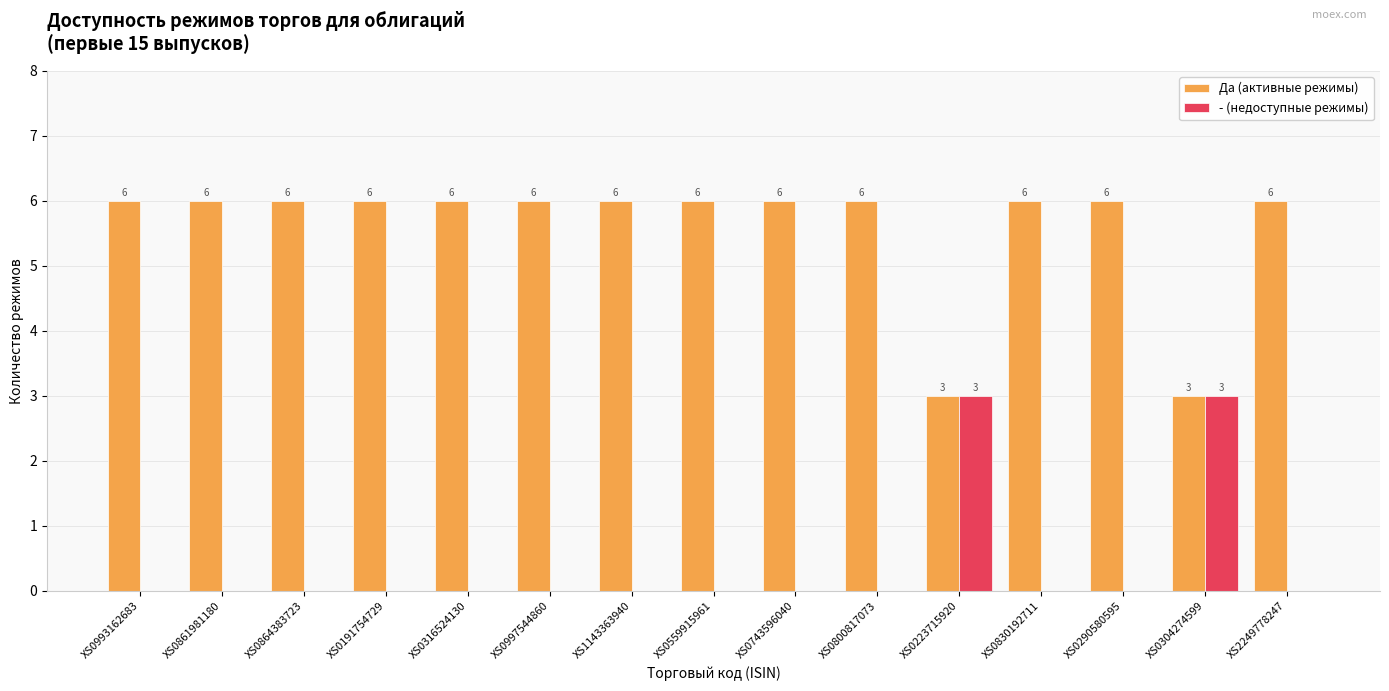

Read the Да (активные режимы) value at XS0993162683.

6